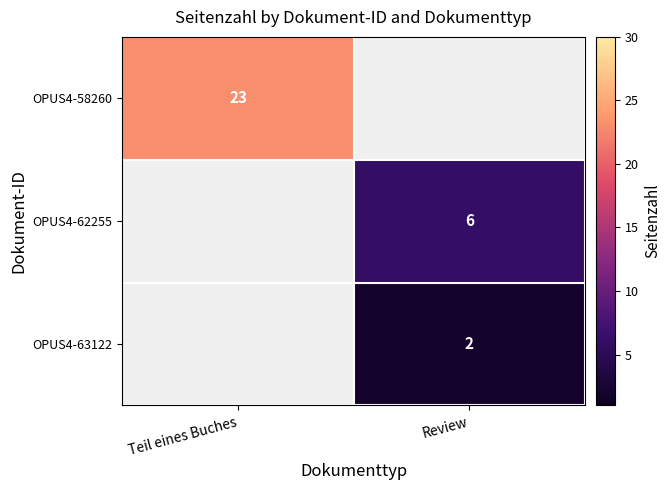

Count the number of data series in this chart.

3